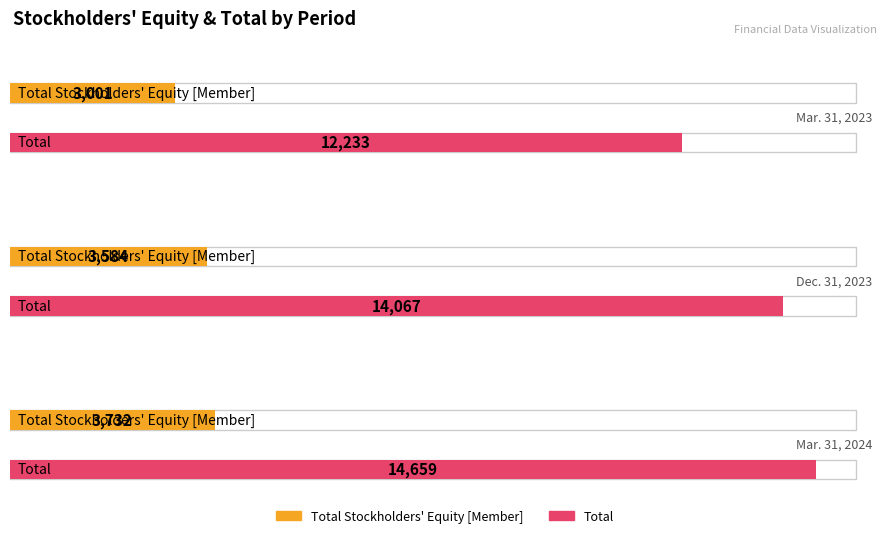

Rank the series at Dec. 31, 2023 from lowest to highest value.

Total Stockholders' Equity [Member], Total